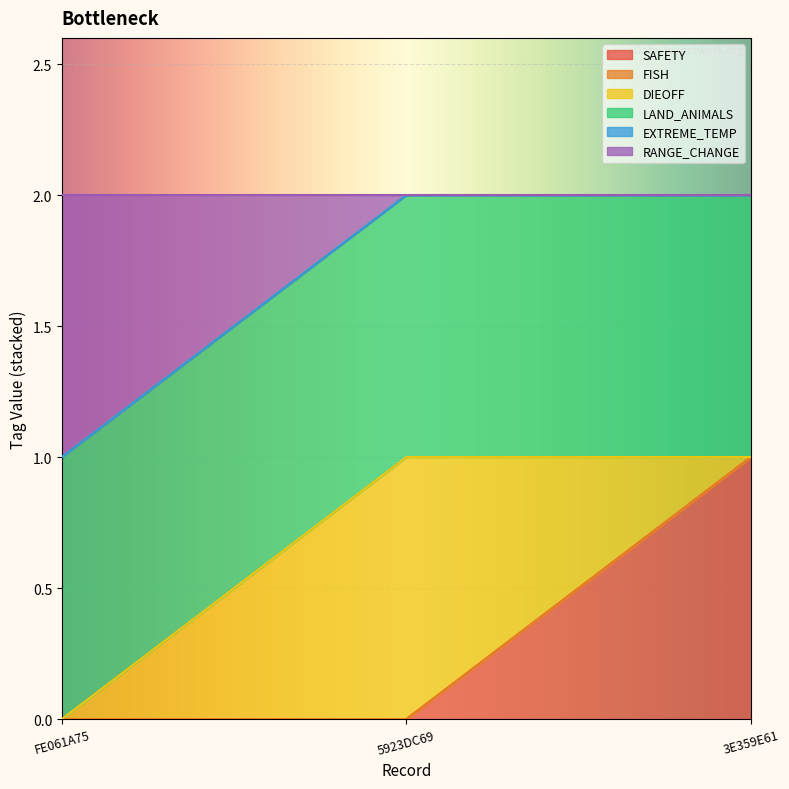

Reading left to right, list all the values displayed in this chart.

SAFETY: 0	0	1
FISH: 0	0	0
DIEOFF: 0	1	0
LAND_ANIMALS: 1	1	1
EXTREME_TEMP: 0	0	0
RANGE_CHANGE: 1	0	0